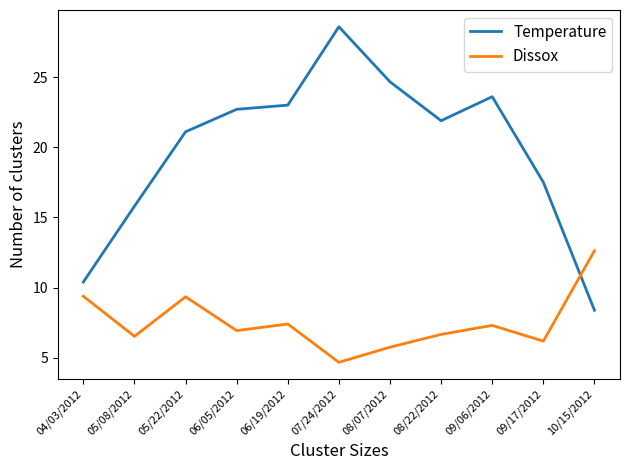

Which series has the largest range (max minus min)?

Temperature